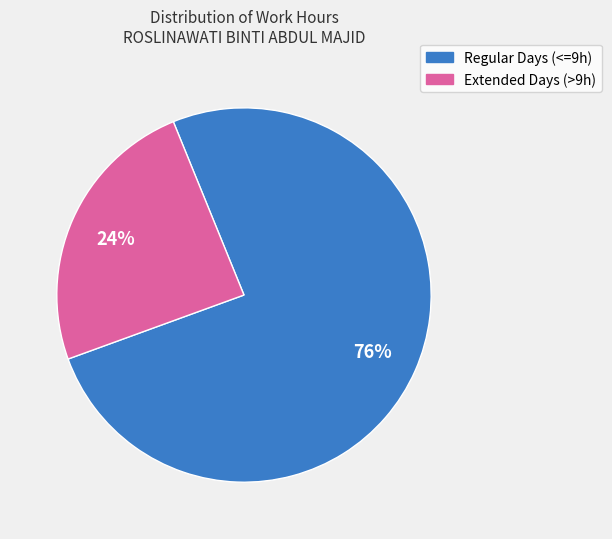

Does any single category account for the majority?

Yes